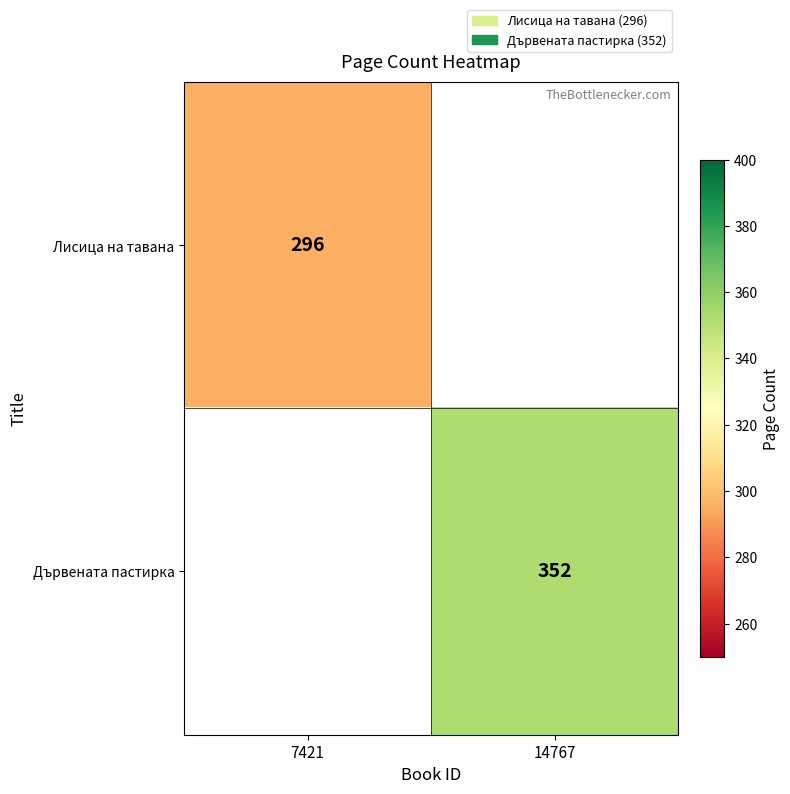

Is it true that Лисица на тавана equals 453 at 7421?

False